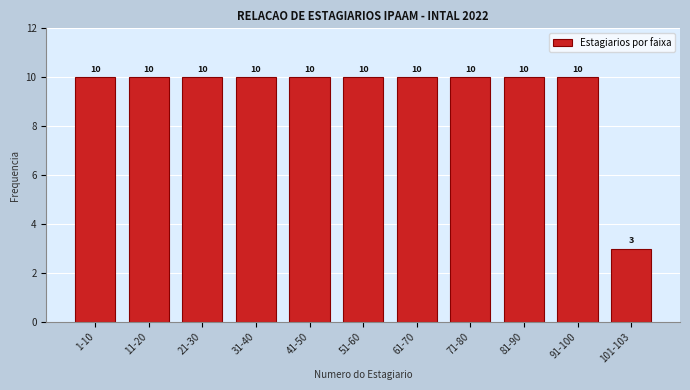

Reading left to right, extract all data points from this chart.

10	10	10	10	10	10	10	10	10	10	3